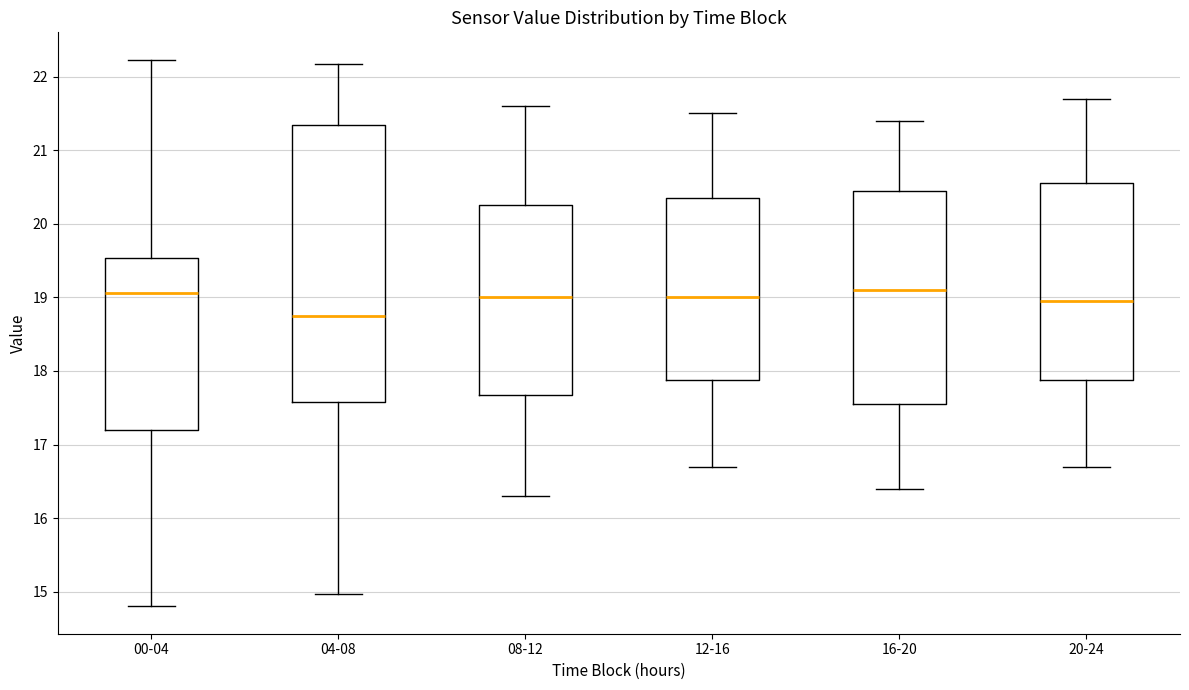

Reading left to right, transcribe this box plot: for each box, give where its median line is, the range the box spans, and where its two whiskers end, as read against the y-axis. The values are not printed on the chart, so give them approximately, as read against the axis.

00-04: median 19.1, box 17.2 to 19.5, whiskers 14.8 to 22.2
04-08: median 18.8, box 17.6 to 21.3, whiskers 15.0 to 22.2
08-12: median 19.0, box 17.7 to 20.3, whiskers 16.3 to 21.6
12-16: median 19.0, box 17.9 to 20.4, whiskers 16.7 to 21.5
16-20: median 19.1, box 17.6 to 20.5, whiskers 16.4 to 21.4
20-24: median 19.0, box 17.9 to 20.6, whiskers 16.7 to 21.7